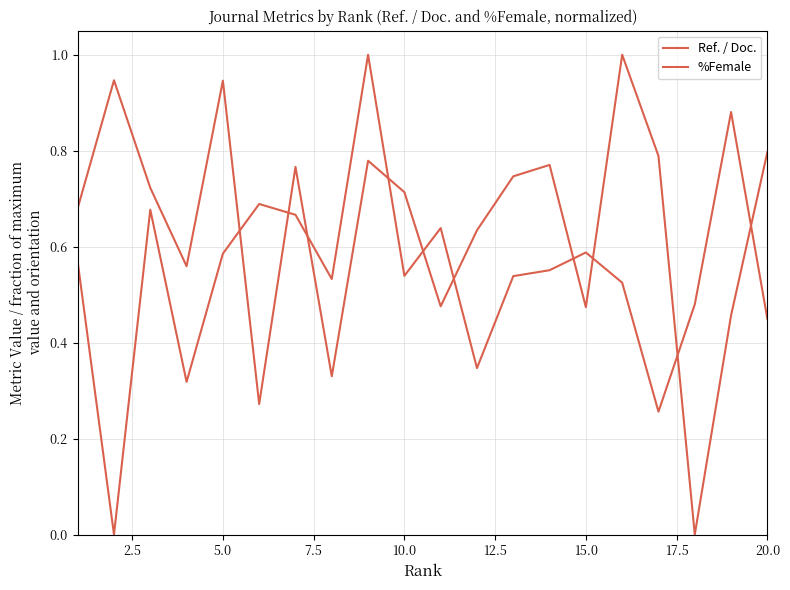

Is this an area chart (filled region under the line)?

No